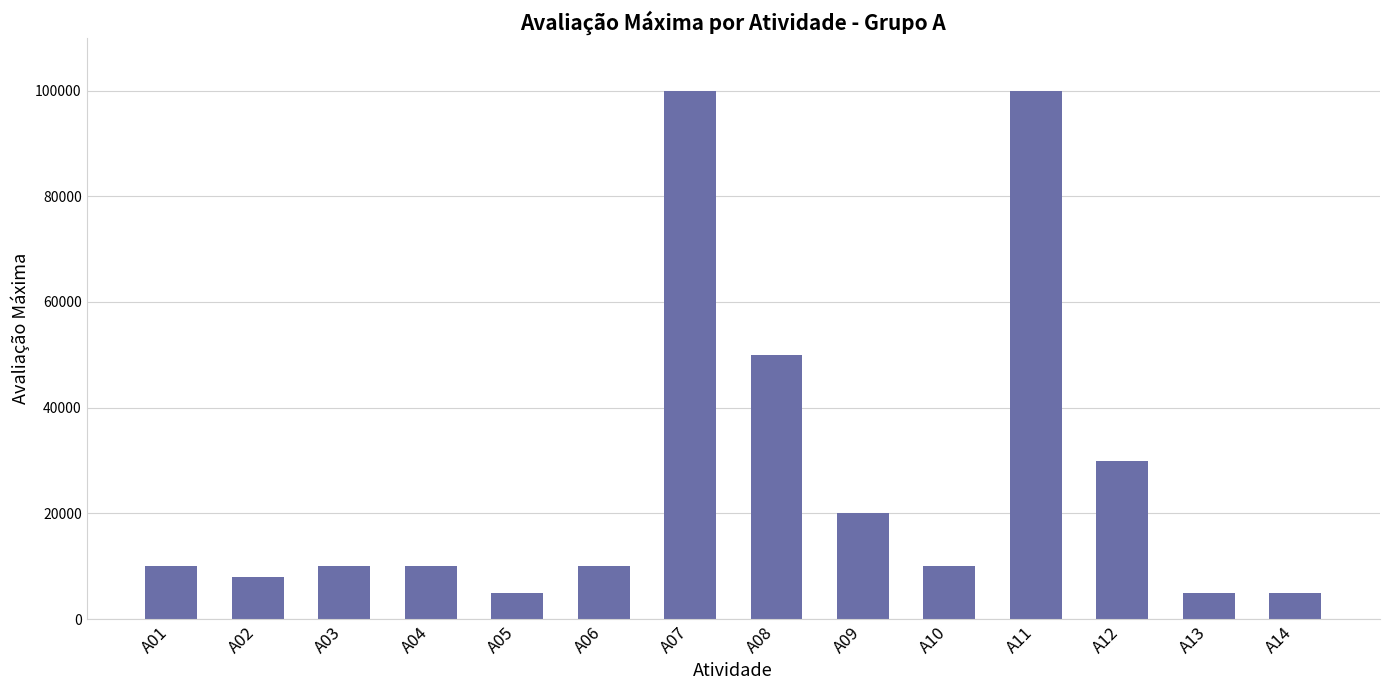

What is the ratio of the value at A14 to the value at A10?

0.5